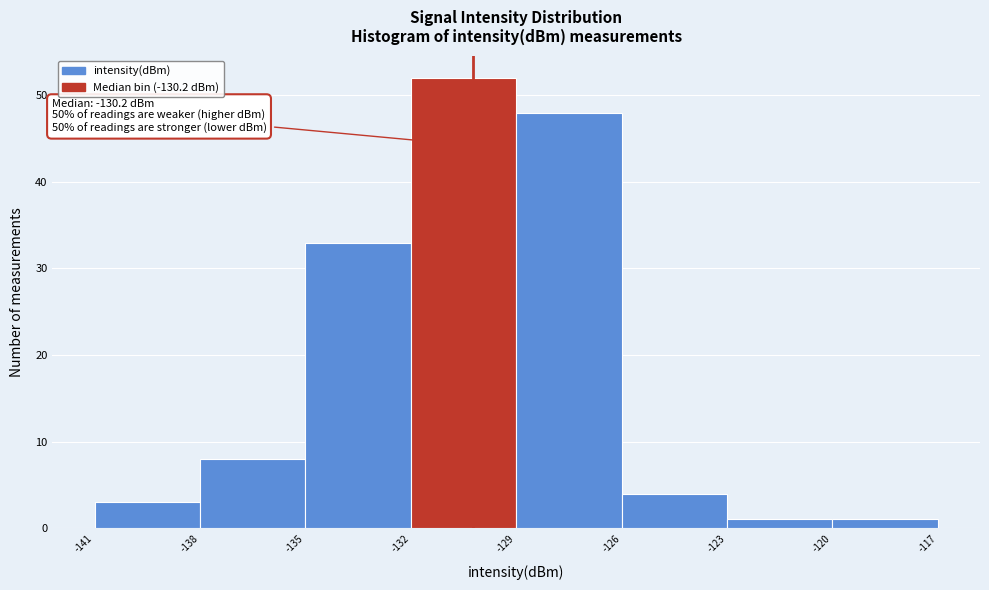

Over which range of the x-axis is the bar tallest?

-132 to -129